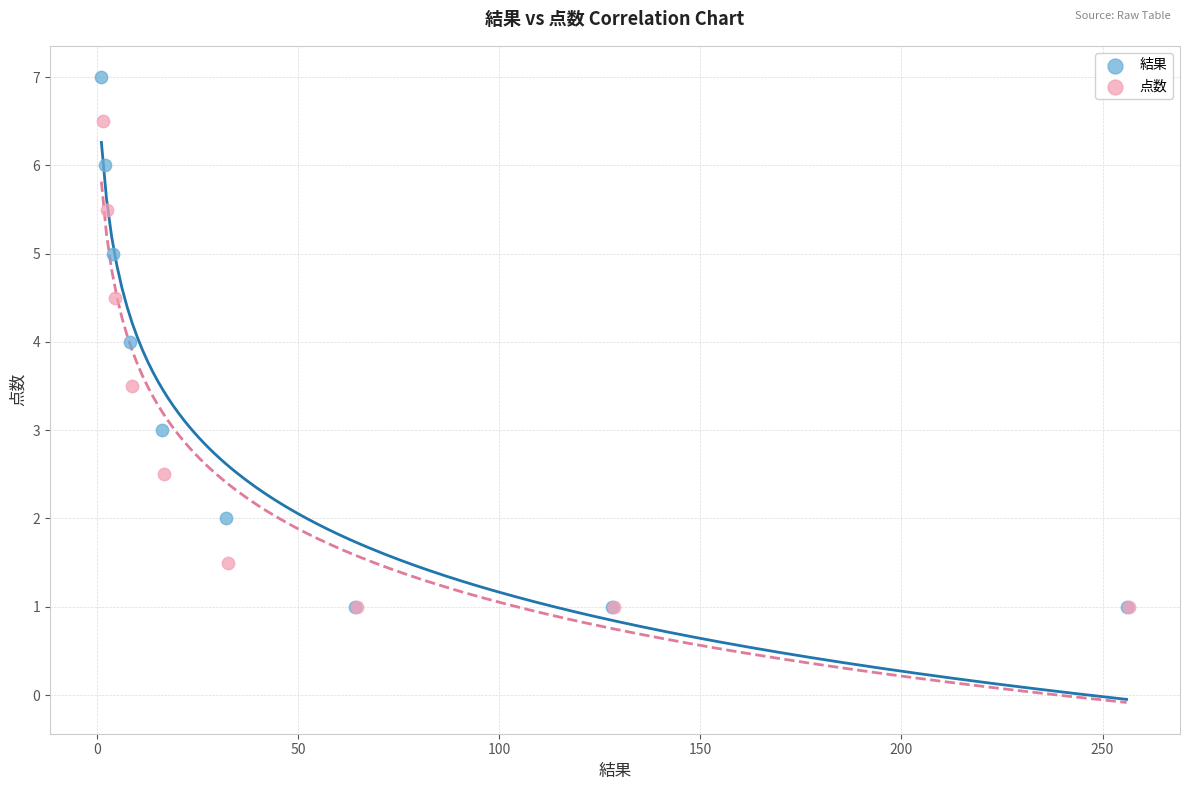

Which series has the largest Y range (max minus min)?

結果